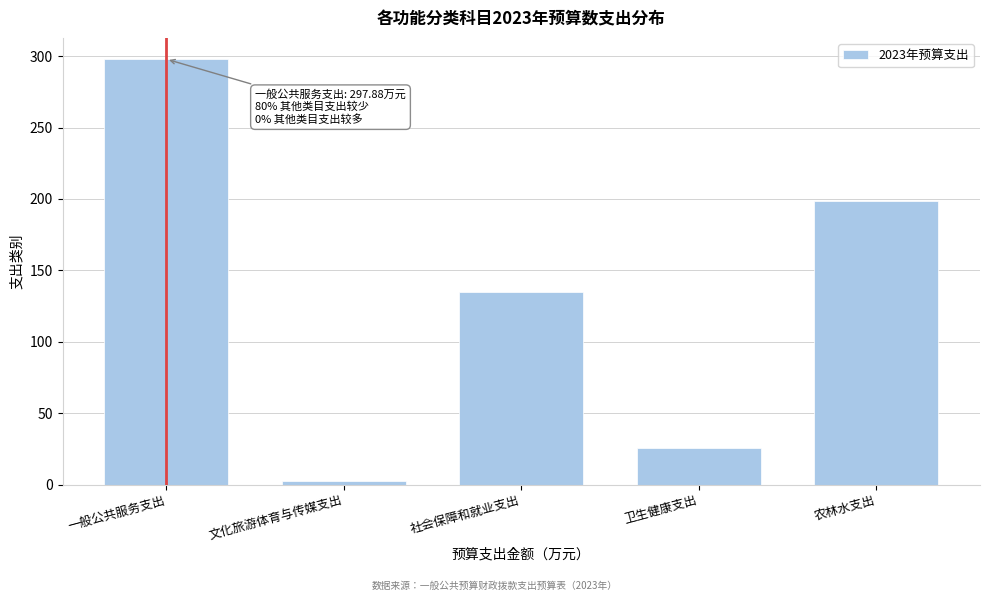

Reading right to left, extract all data points from this chart.

农林水支出=198.6	卫生健康支出=25.9	社会保障和就业支出=134.5	文化旅游体育与传媒支出=2.5	一般公共服务支出=297.9